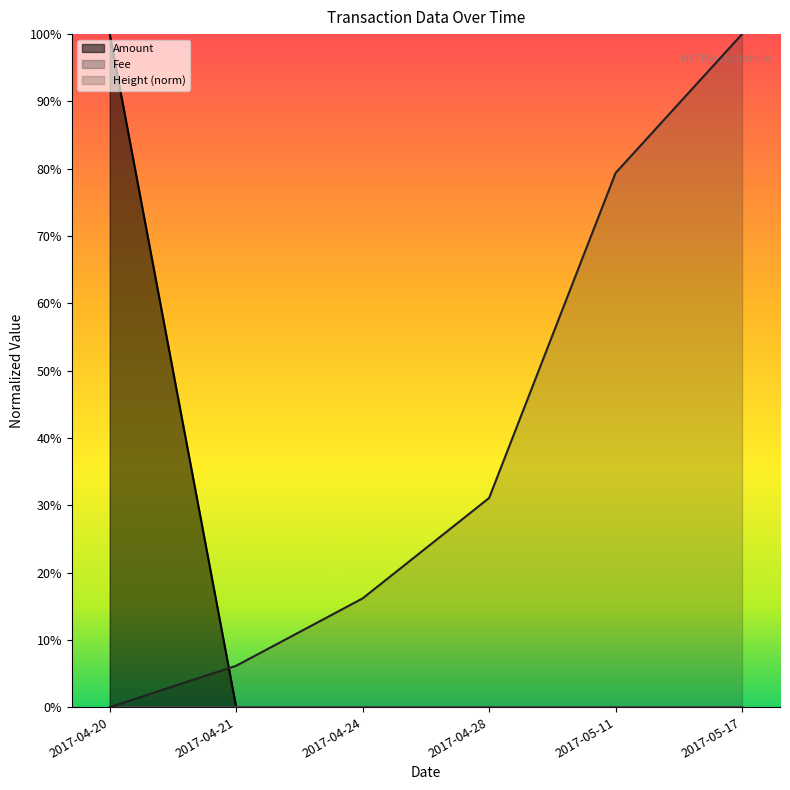

Which has a higher value, 2017-04-24 or 2017-04-28?

2017-04-24